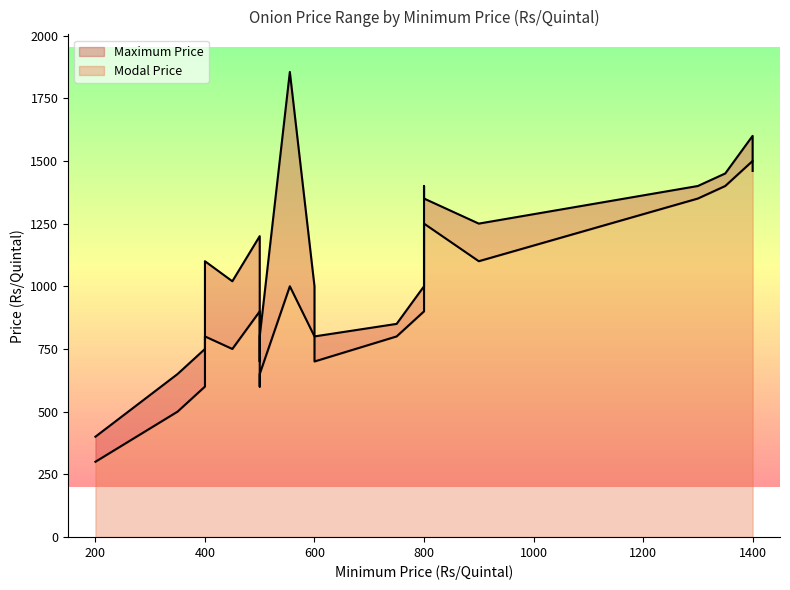

Reading left to right, transcribe all the data shown in this chart.

Modal Price: 800=900	200=300	600=700	1300=1350	1400=1460	1350=1400	1400=1500	600=800	800=900	400=600	500=900	900=1100	350=500	800=1100	500=650	450=750	555=1000	400=800	750=800	800=1250	500=600
Maximum Price: 800=1000	200=400	600=800	1300=1400	1400=1500	1350=1450	1400=1600	600=1000	800=1000	400=750	500=1200	900=1250	350=650	800=1400	500=800	450=1020	555=1855	400=1100	750=850	800=1350	500=700